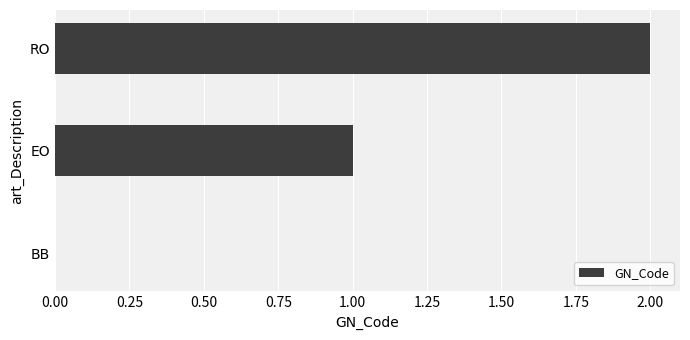

Which has a higher value, EO or BB?

EO